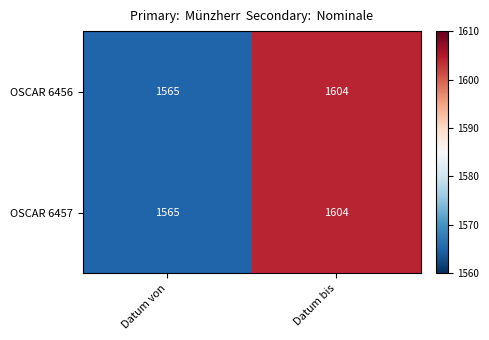

What is the sum of all OSCAR 6457 values?

3169